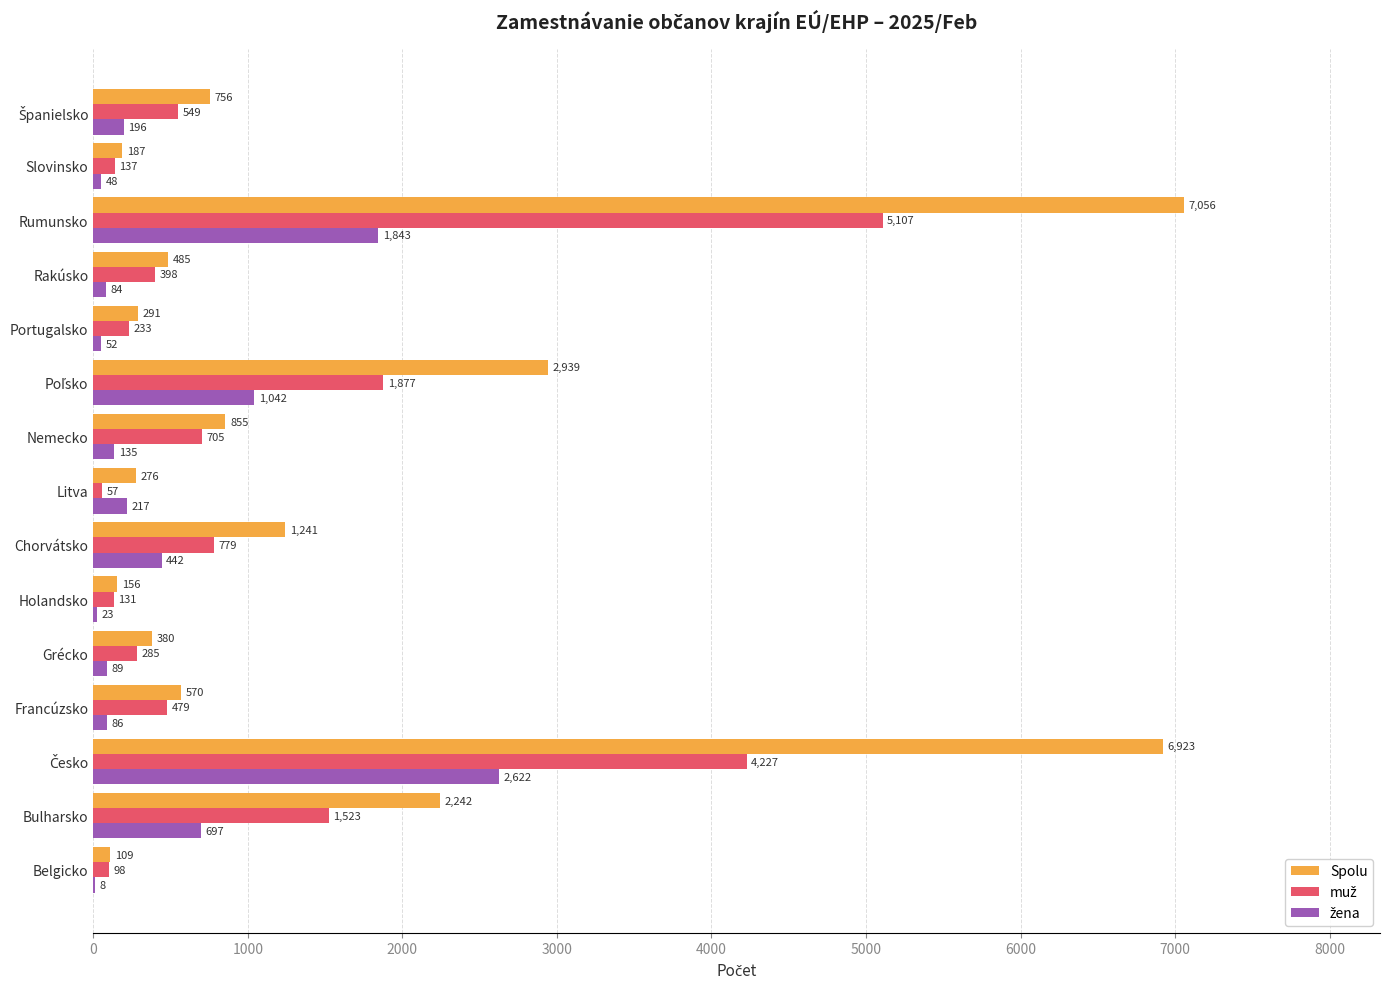

What is the total value across all series at Bulharsko?

4462